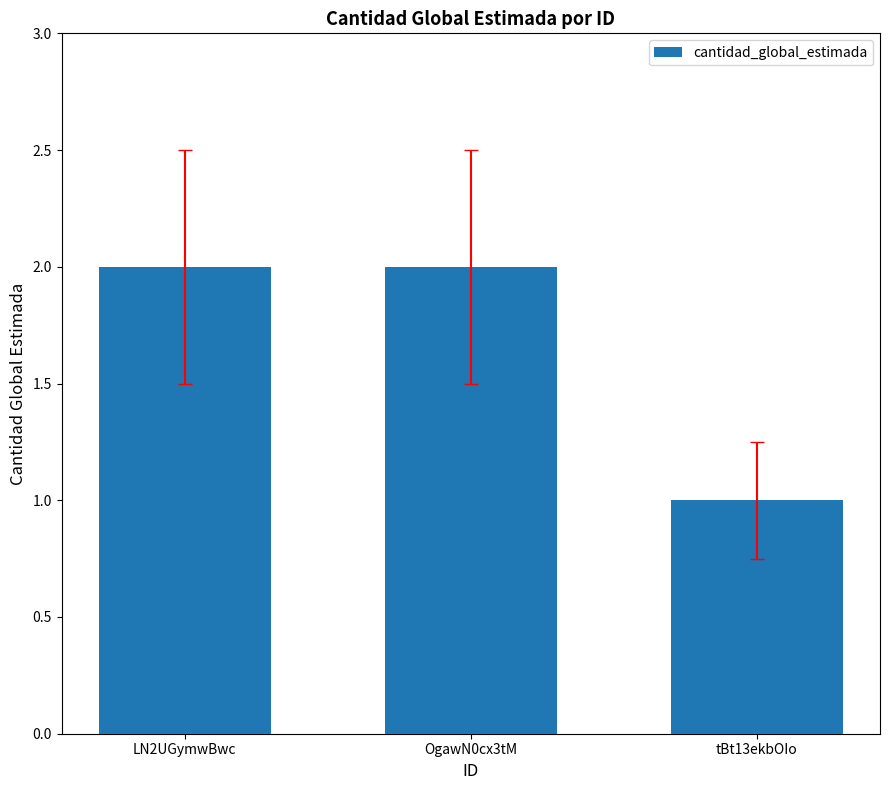

How many values are below 2?

1